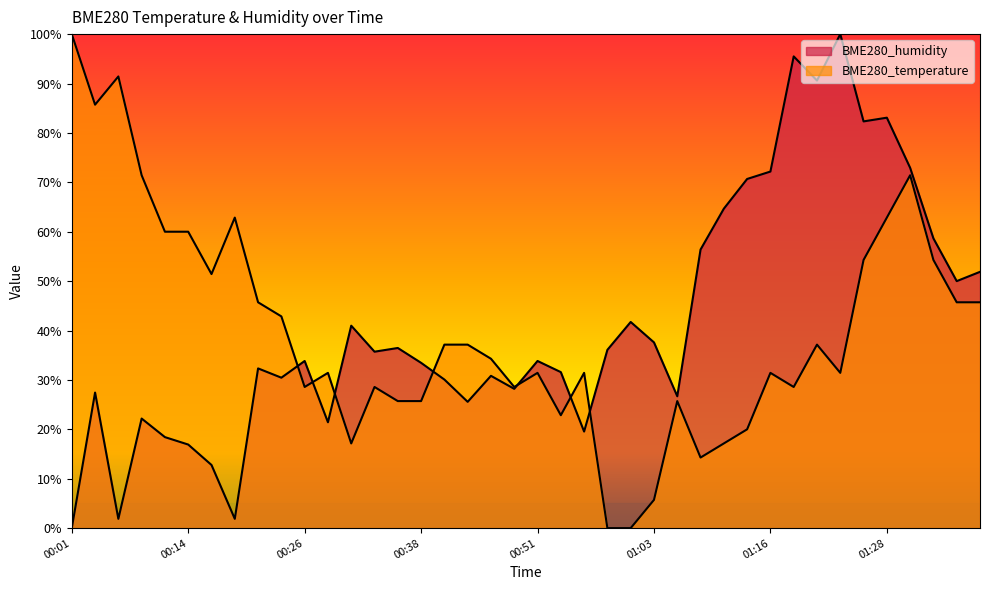

How many lines are shown in the chart?

2